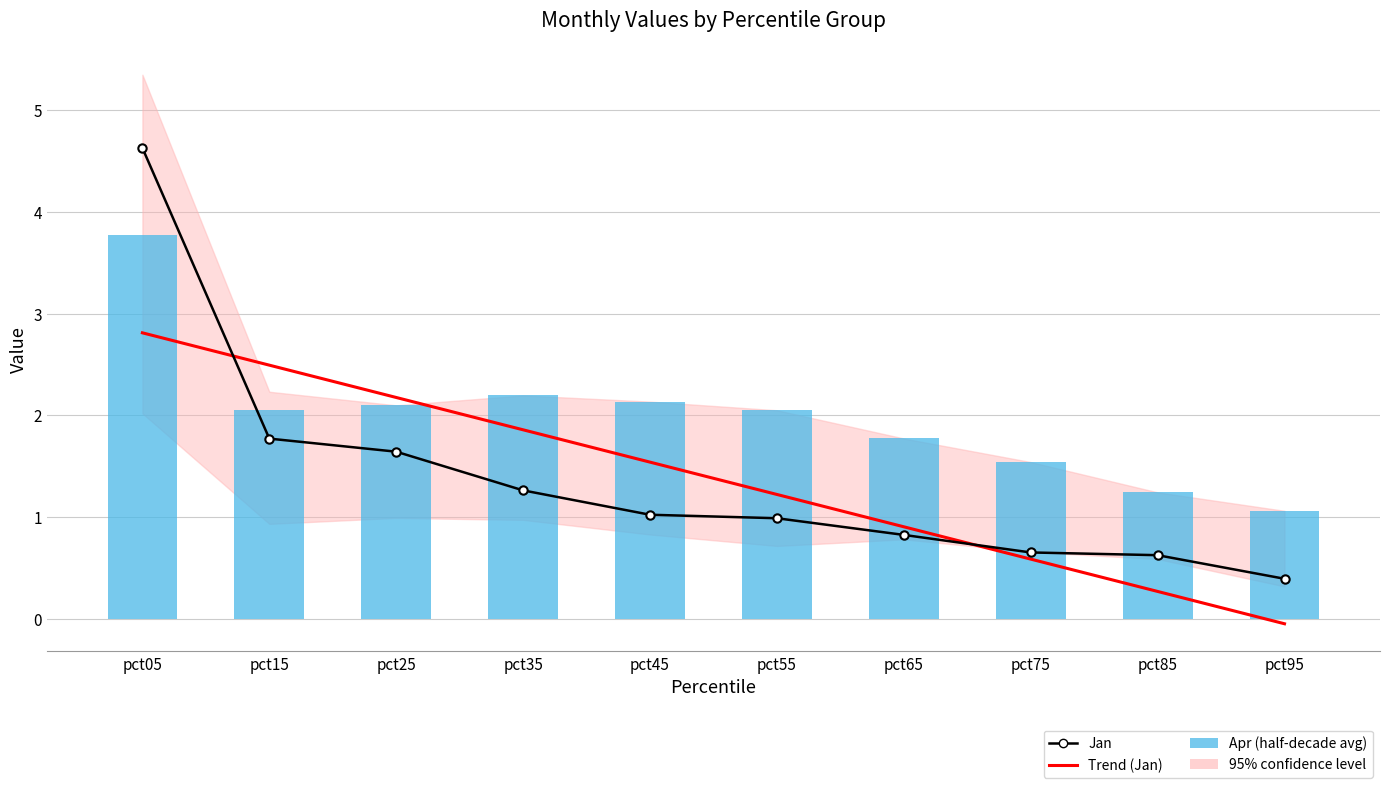

Reading right to left, what are all the values shown in this chart?

Jan: 0.4	0.6	0.7	0.8	1.0	1.0	1.3	1.6	1.8	4.6
Trend (Jan): -0.1	0.3	0.6	0.9	1.2	1.5	1.9	2.2	2.5	2.8
Apr (half-decade avg): 1.1	1.2	1.5	1.8	2.0	2.1	2.2	2.1	2.1	3.8